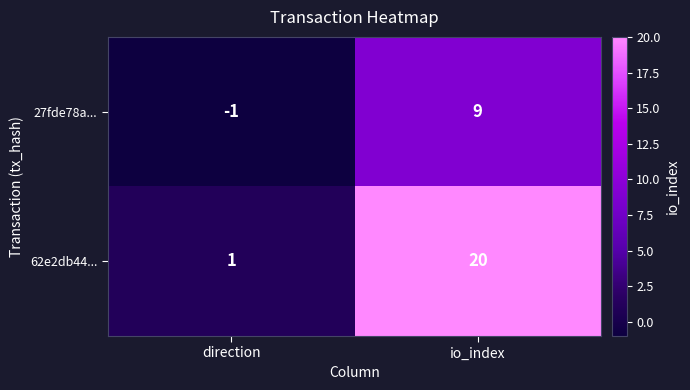

At which category is the sum across all series the highest?

io_index